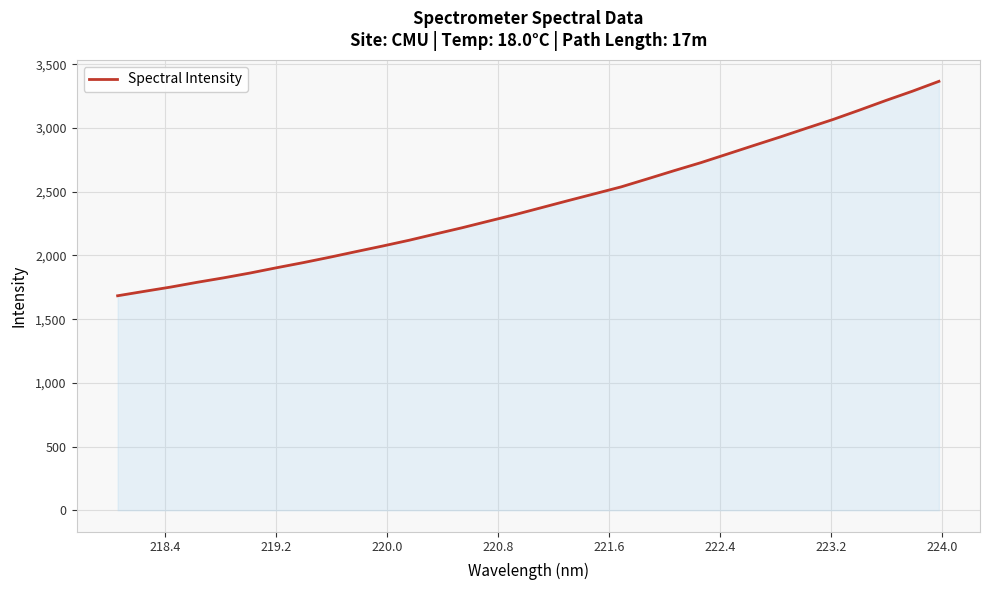

What is the difference between the maximum and minimum values?

1682.9